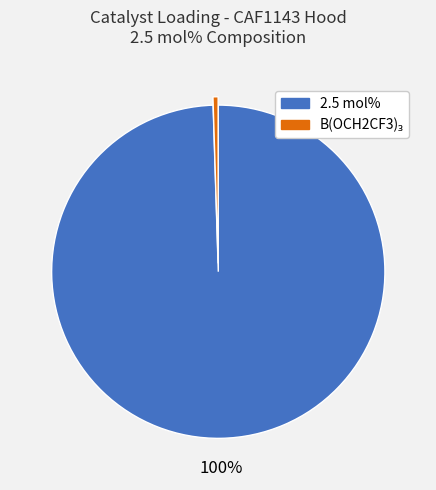

To the nearest percent, what is the average slice percentage?

50%